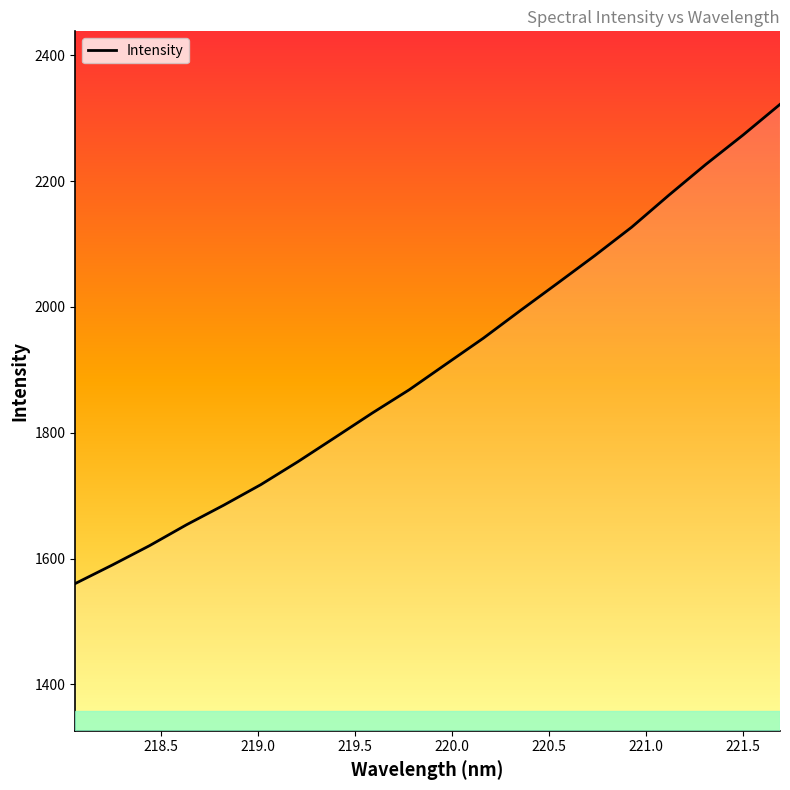

What is the smallest value displayed?

1560.4